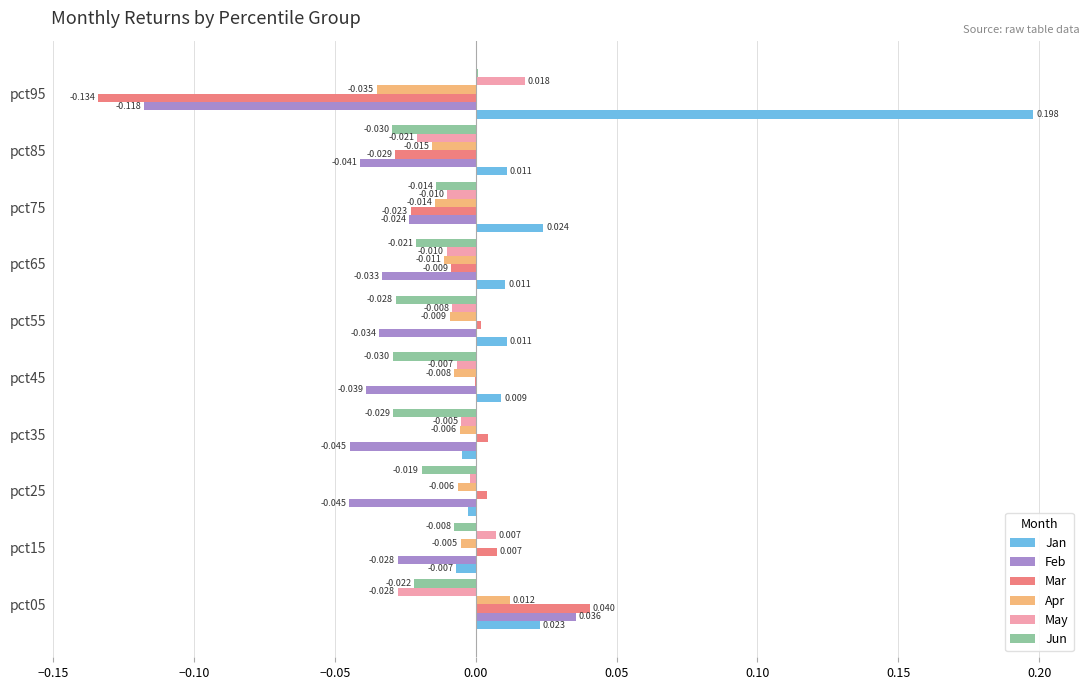

Which series has the largest total across all categories?

Jan